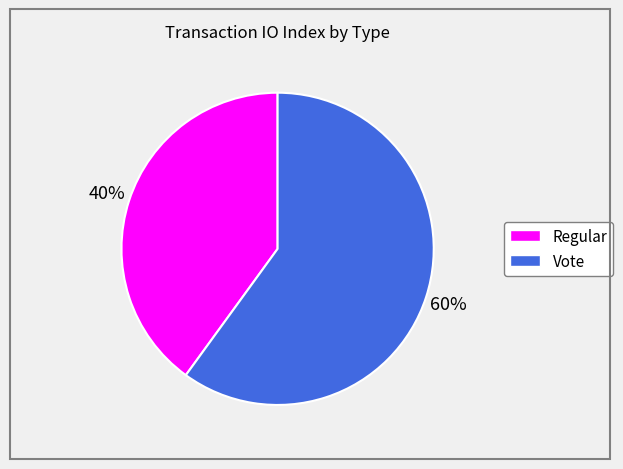

Which category has the smallest portion of the pie?

Regular